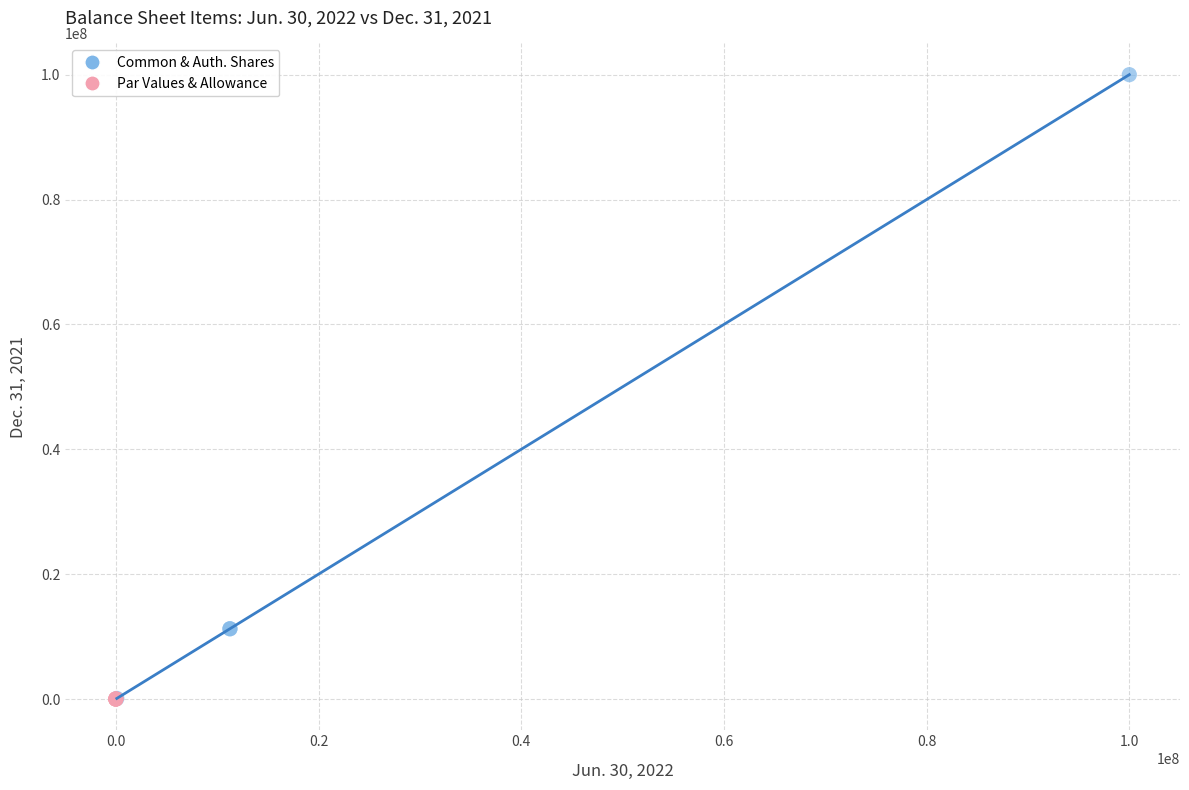

Which series has the largest Y range (max minus min)?

Common & Auth. Shares